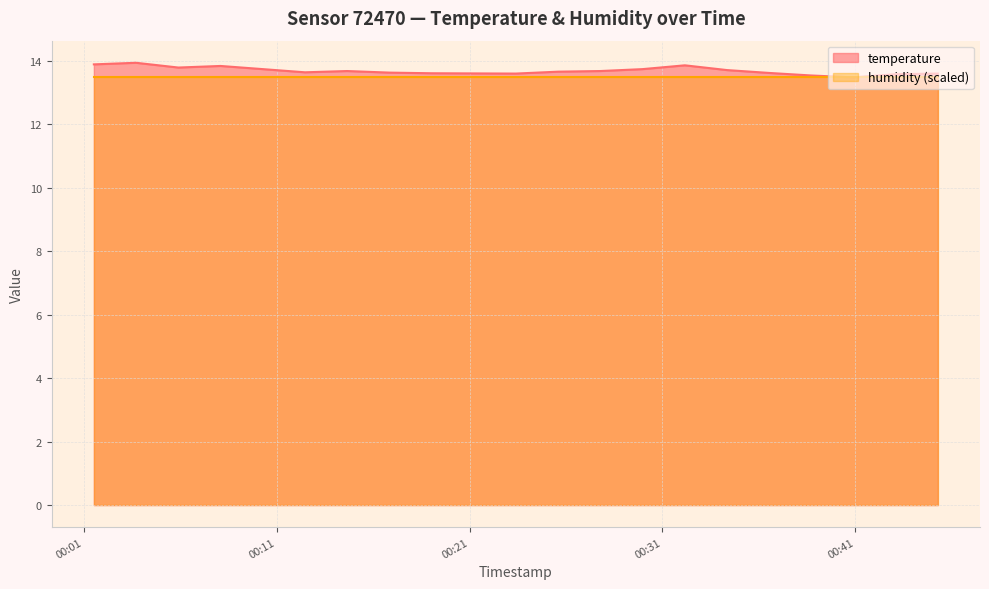

What position from the right is 2023-05-08T00:43:06?

2